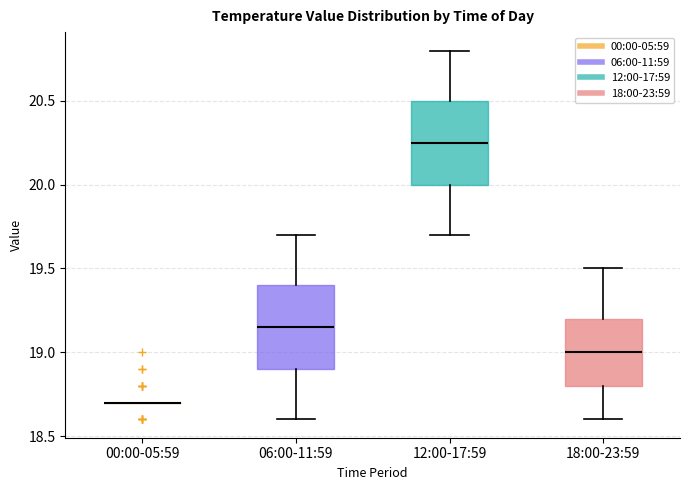

Where does the upper whisker of the box for 12:00-17:59 end on the y-axis? The values are not printed on the chart, so give them approximately, as read against the axis.

20.80